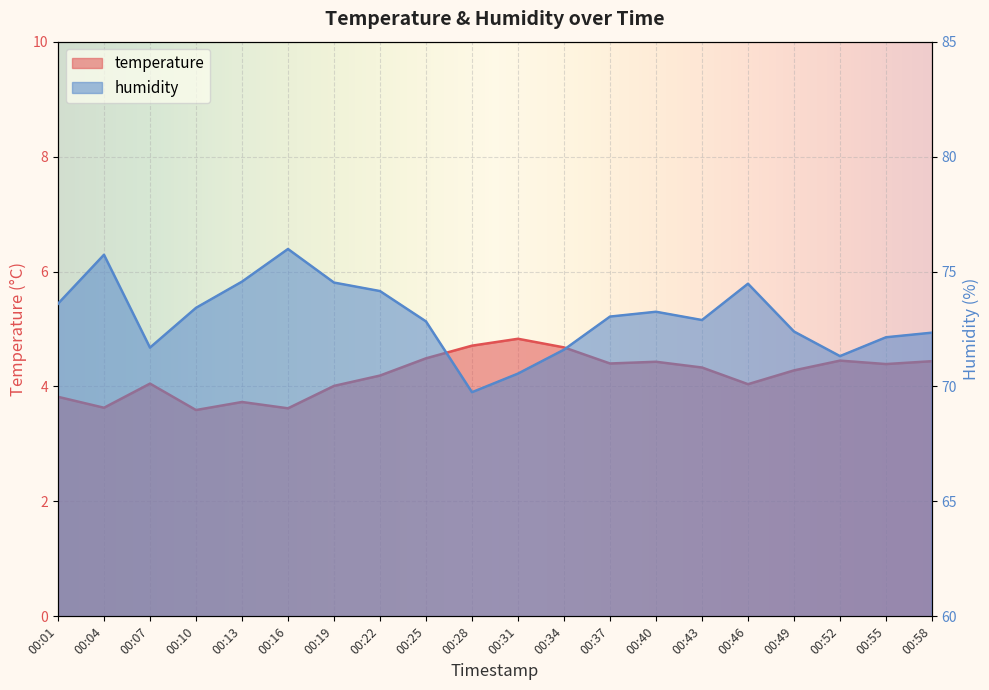

Between 00:13 and 00:07, which is larger?

00:07